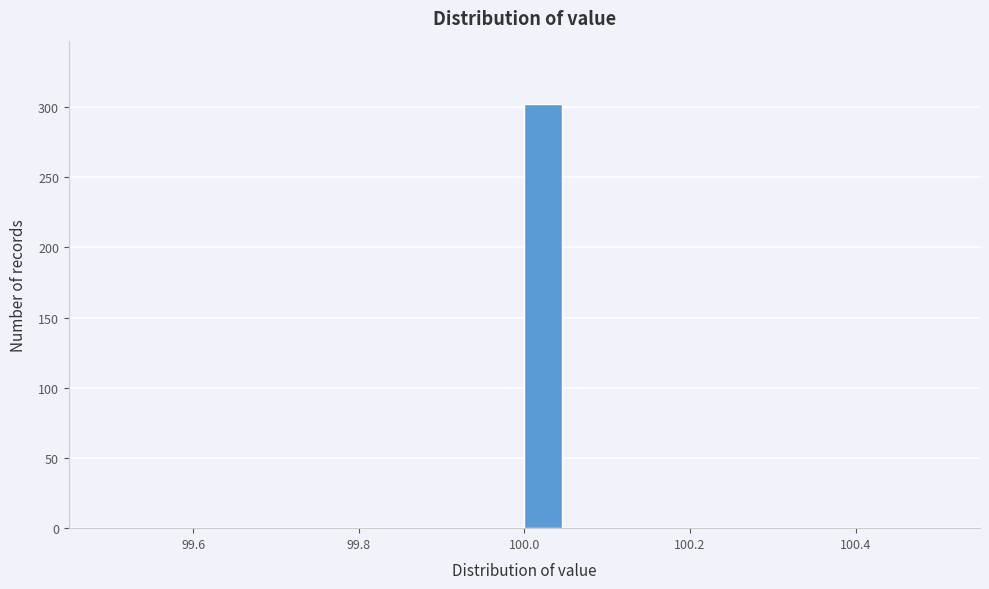

Read against the x-axis, roughly where is the centre of the tallest bar?

100.02